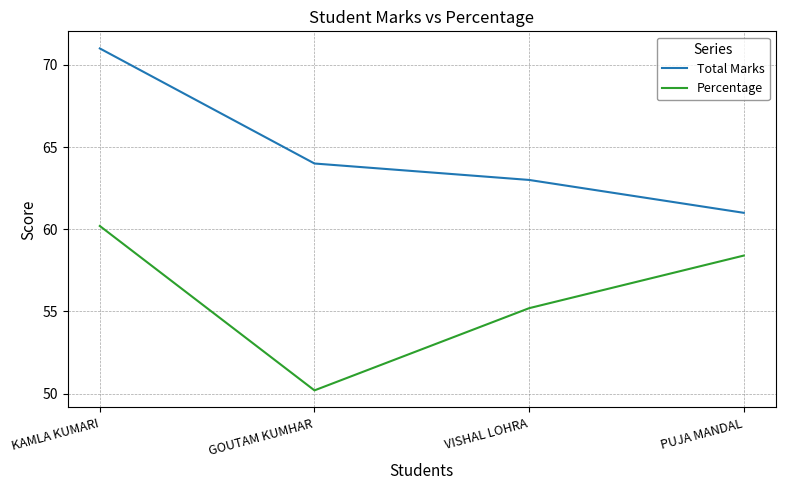

Reading left to right, what are all the values shown in this chart?

Total Marks: KAMLA KUMARI=71.0	GOUTAM KUMHAR=64.0	VISHAL LOHRA=63.0	PUJA MANDAL=61.0
Percentage: KAMLA KUMARI=60.2	GOUTAM KUMHAR=50.2	VISHAL LOHRA=55.2	PUJA MANDAL=58.4